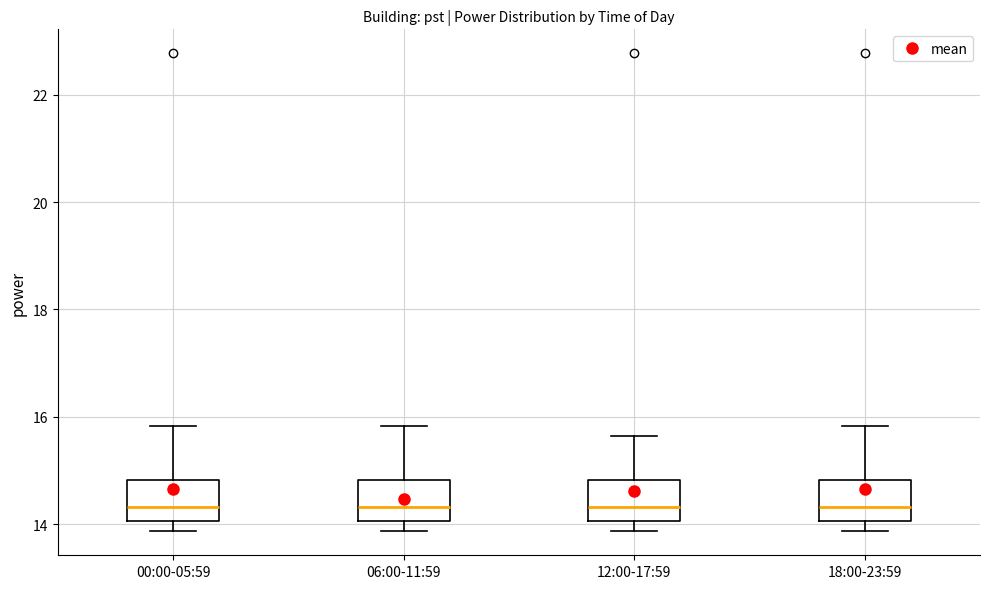

Where does the median line of the box for 18:00-23:59 sit on the y-axis? The values are not printed on the chart, so give them approximately, as read against the axis.

14.4